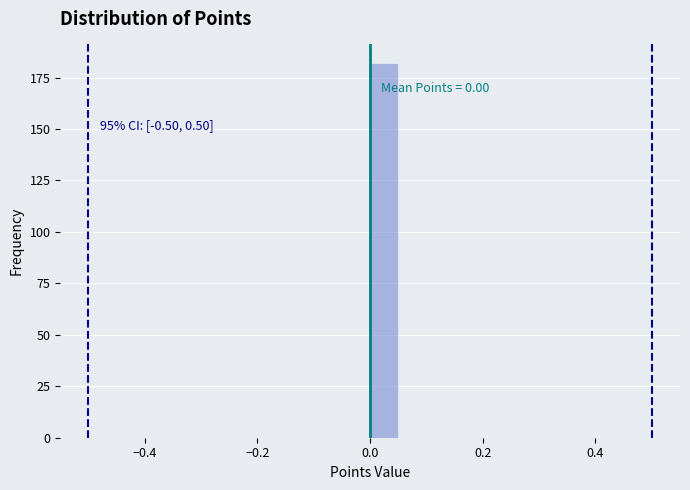

Around what value on the x-axis is the tallest bar? Give the approximate position of its centre, as read against the axis.

0.02